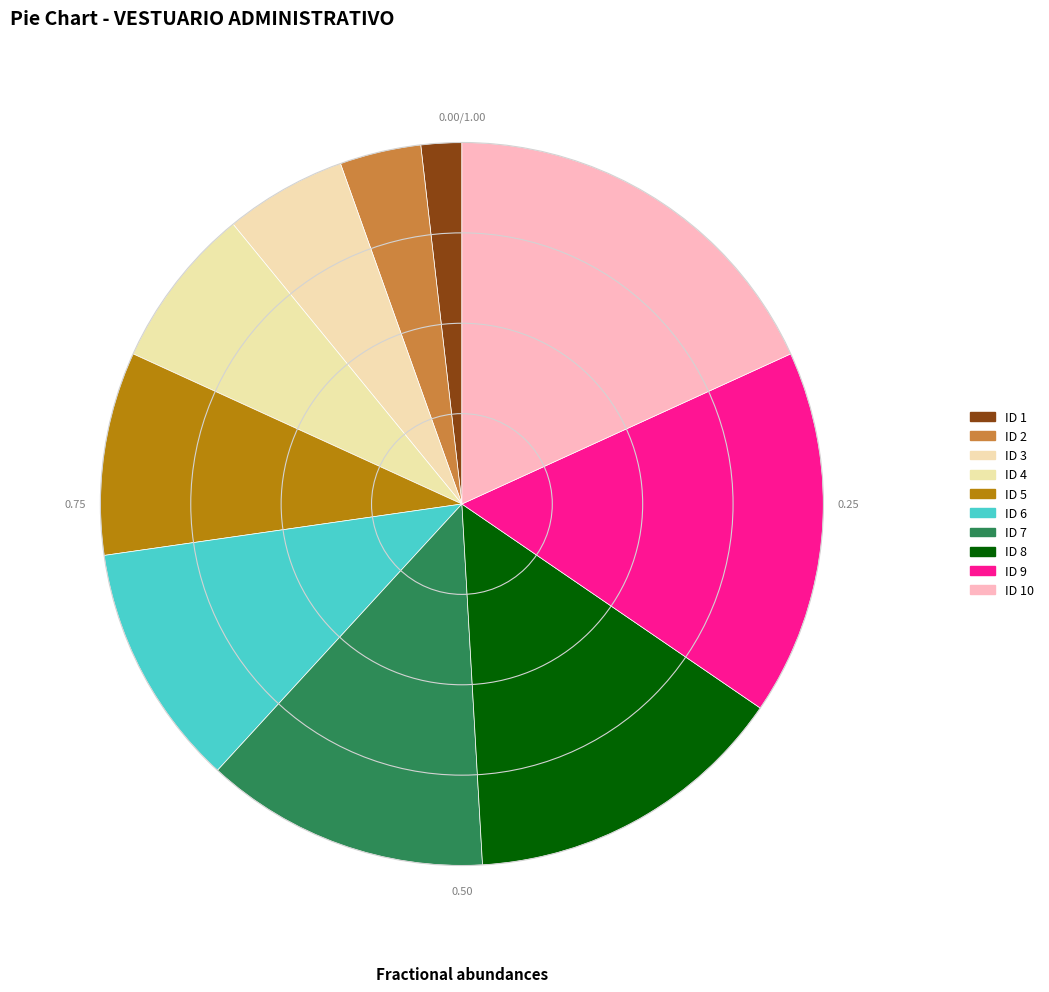

Does any single category account for the majority?

No